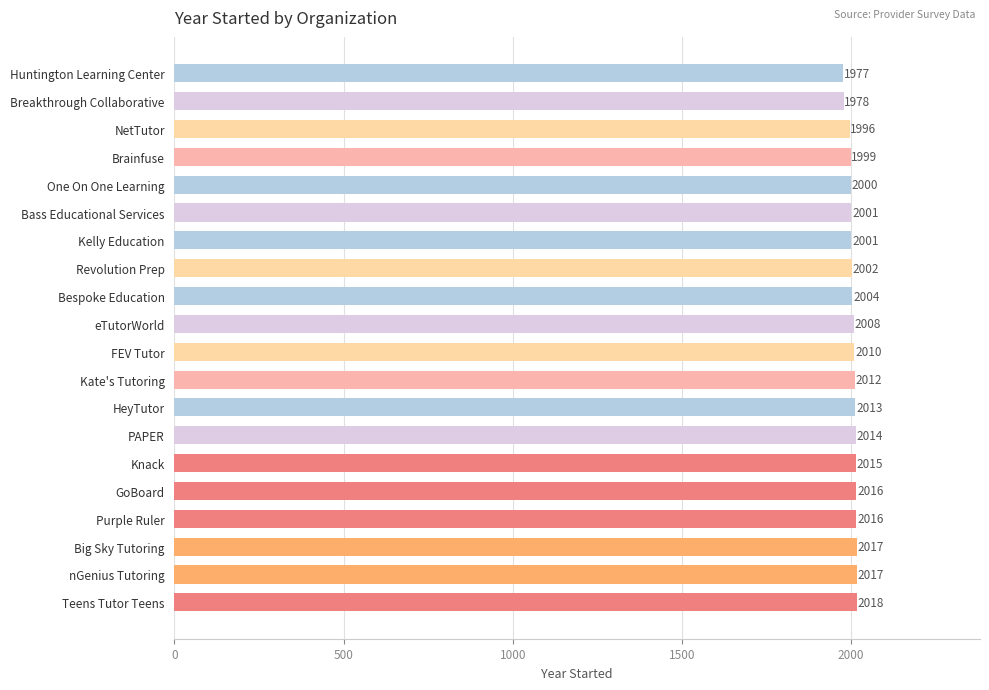

The chart shows a value of 2014 at PAPER. True or false?

True